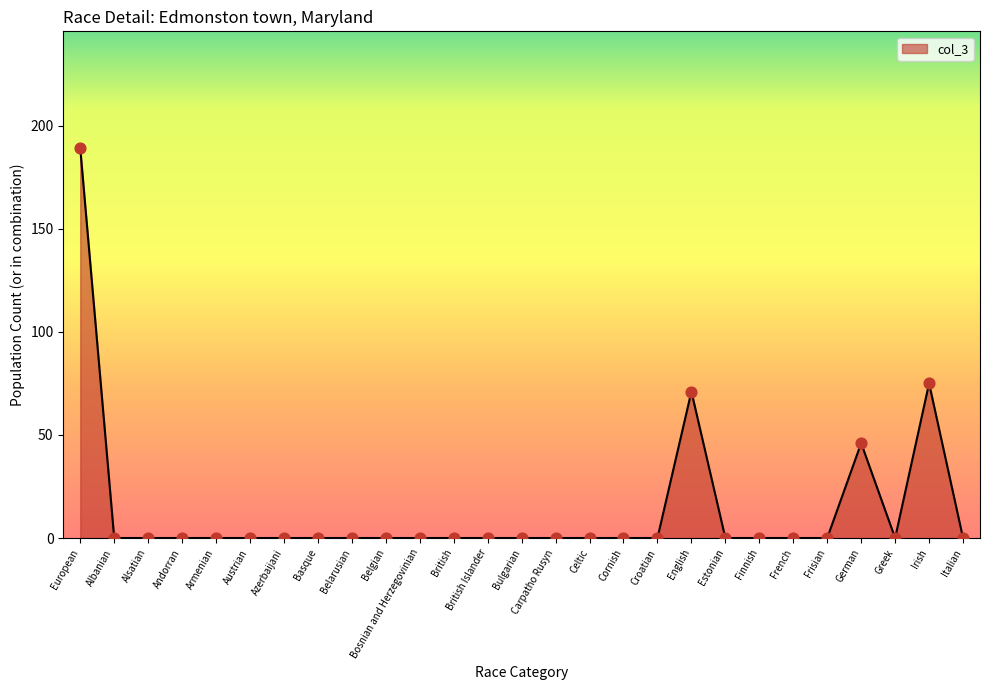

Which has a higher value, Croatian or English?

English